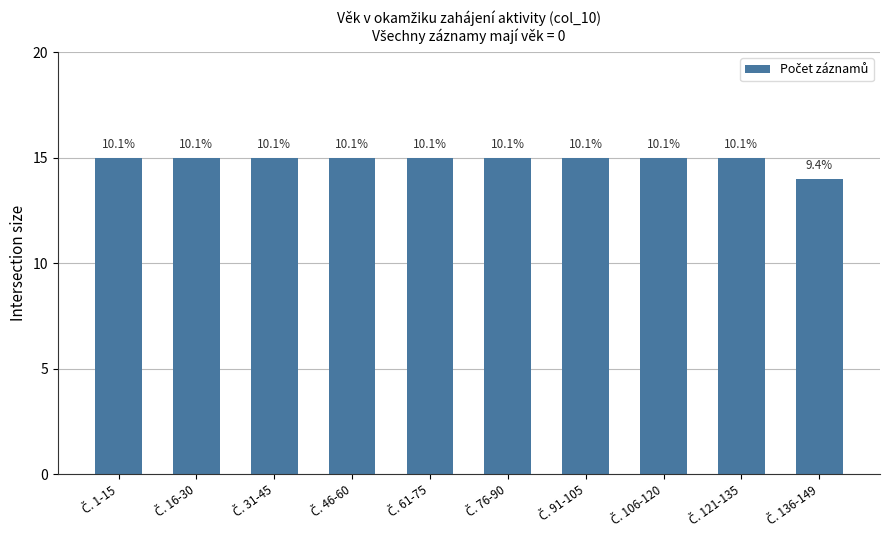

How many bars are there in total?

10